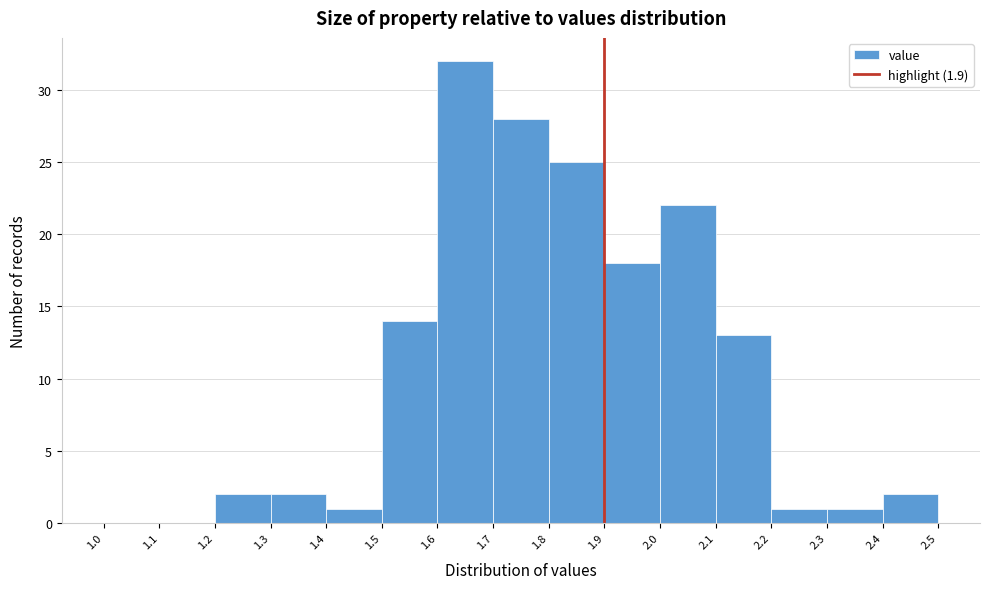

Which range on the x-axis has the tallest bar?

1.6 to 1.7